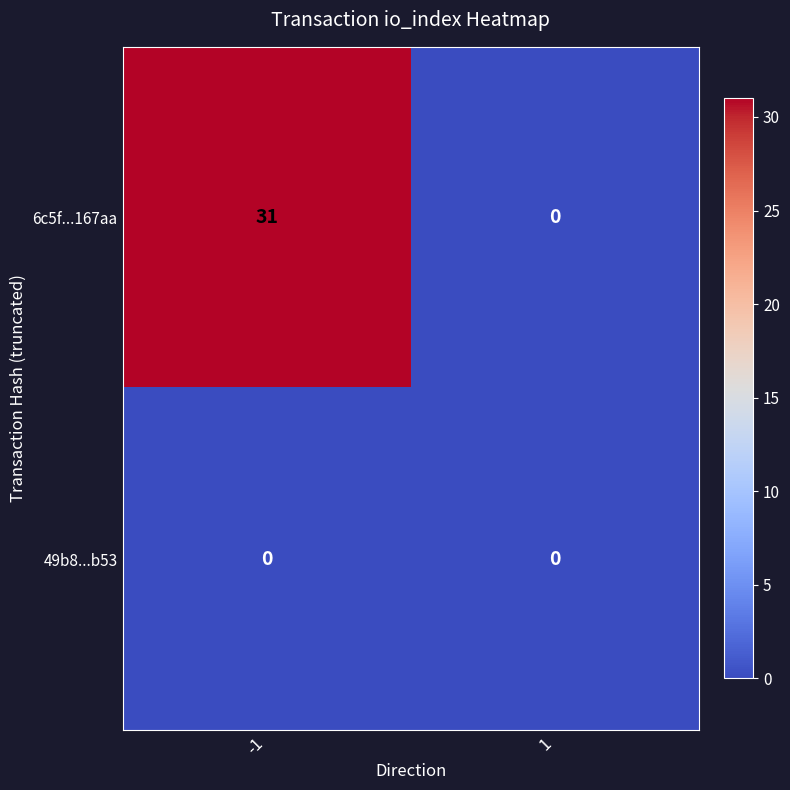

At which category is the sum across all series the highest?

-1